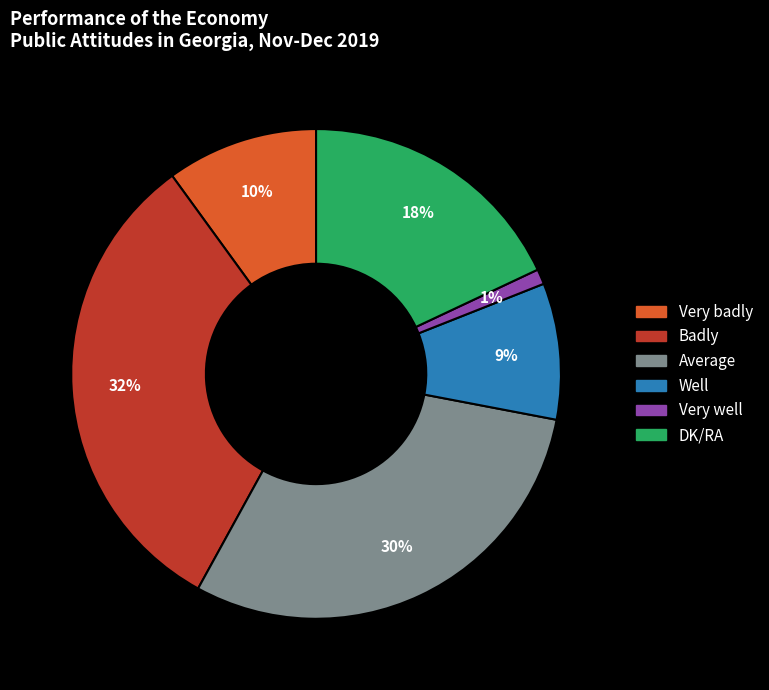

Does Badly account for over 50% of the chart?

No